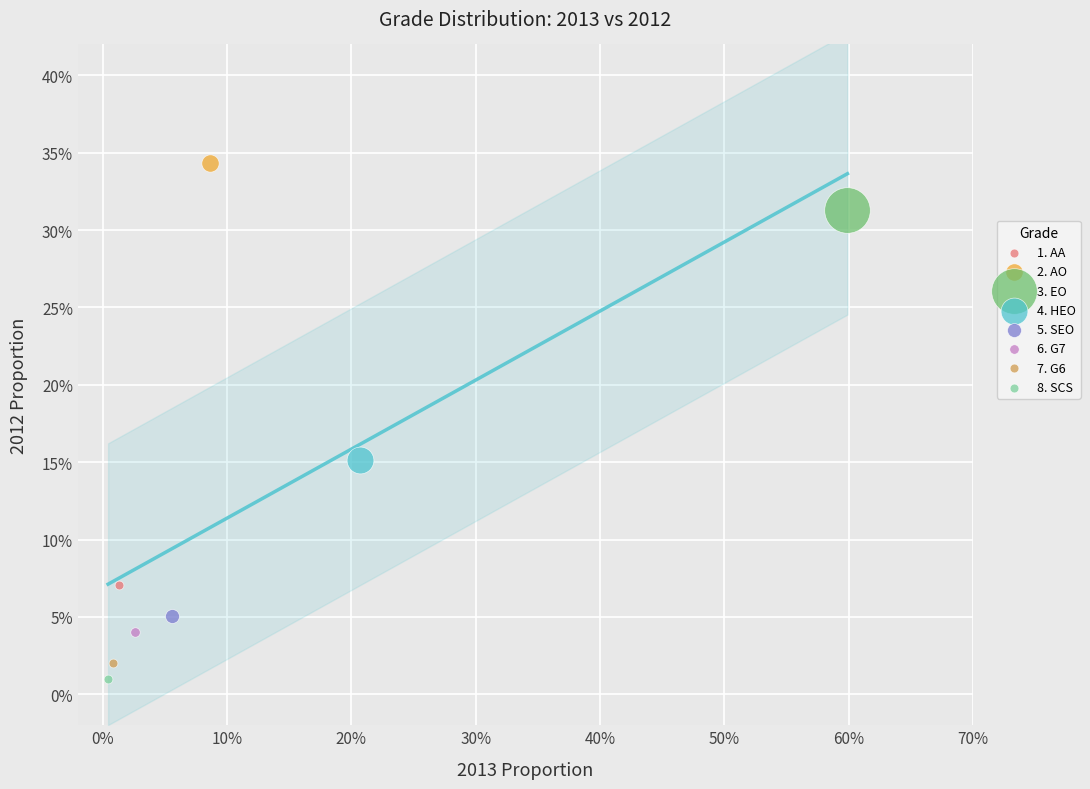

What are all the series names shown in the legend?

1. AA, 2. AO, 3. EO, 4. HEO, 5. SEO, 6. G7, 7. G6, 8. SCS